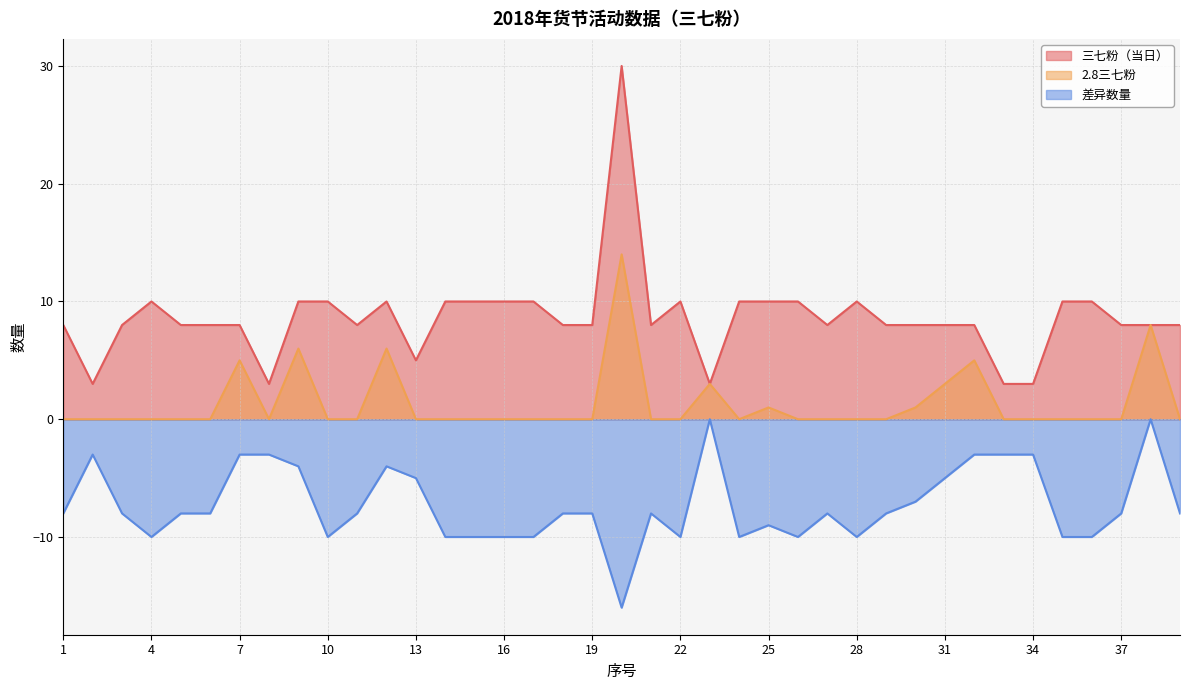

Reading left to right, extract all data points from this chart.

三七粉（当日）: 8	3	8	10	8	8	8	3	10	10	8	10	5	10	10	10	10	8	8	30	8	10	3	10	10	10	8	10	8	8	8	8	3	3	10	10	8	8	8
2.8三七粉: 0	0	0	0	0	0	5	0	6	0	0	6	0	0	0	0	0	0	0	14	0	0	3	0	1	0	0	0	0	1	3	5	0	0	0	0	0	8	0
差异数量: -8	-3	-8	-10	-8	-8	-3	-3	-4	-10	-8	-4	-5	-10	-10	-10	-10	-8	-8	-16	-8	-10	0	-10	-9	-10	-8	-10	-8	-7	-5	-3	-3	-3	-10	-10	-8	0	-8